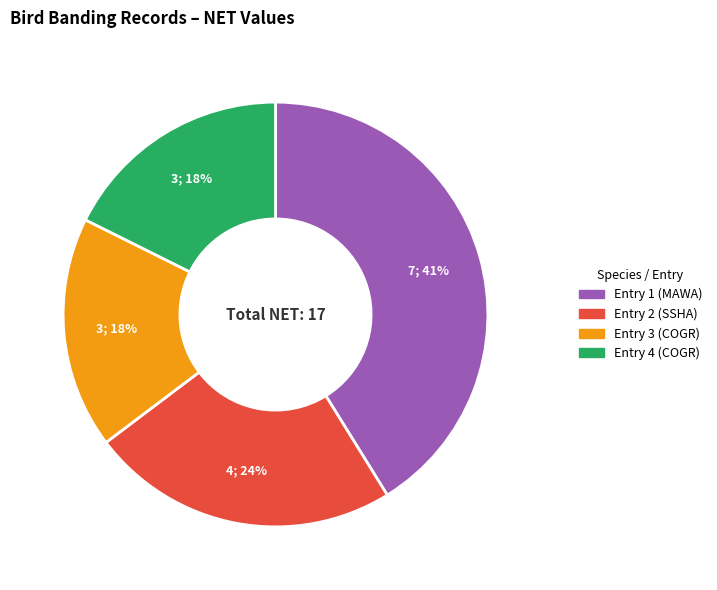

Do Entry 2 (SSHA) and Entry 1 (MAWA) together represent more than half of the pie?

Yes